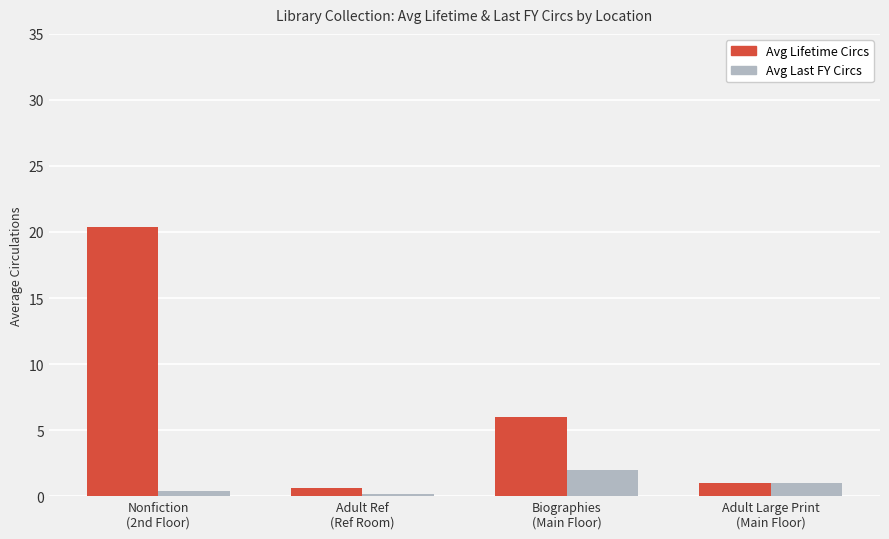

List the series in order of their overall mean, lowest first.

Avg Last FY Circs, Avg Lifetime Circs